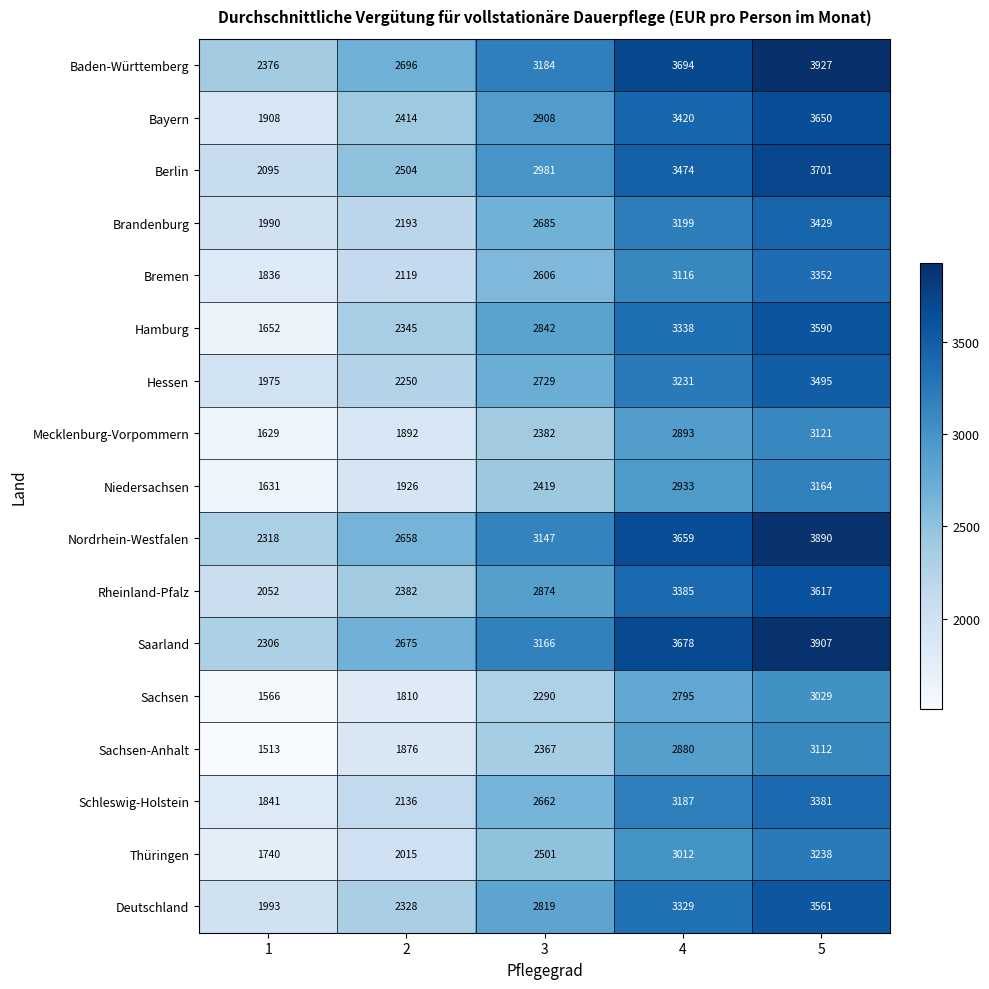

What is the highest value of the Brandenburg series?

3429